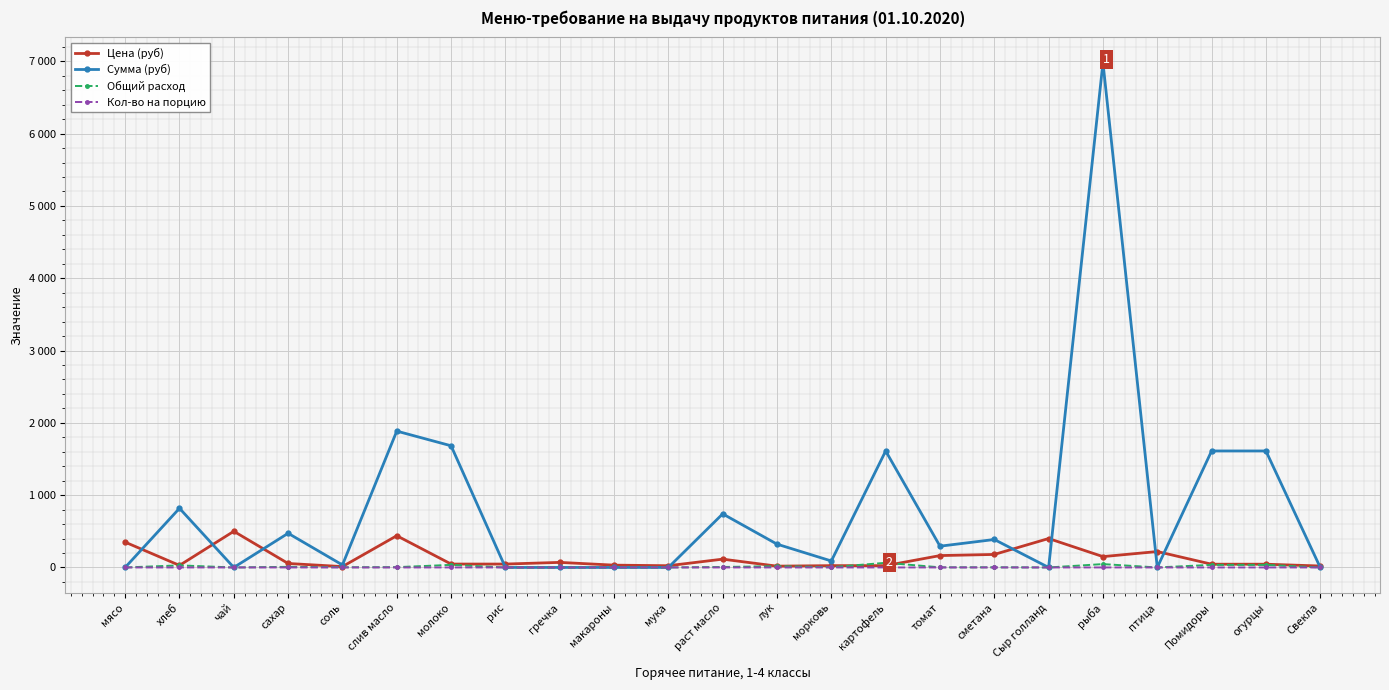

Rank the series at молоко from lowest to highest value.

Кол-во на порцию, Общий расход, Цена (руб), Сумма (руб)